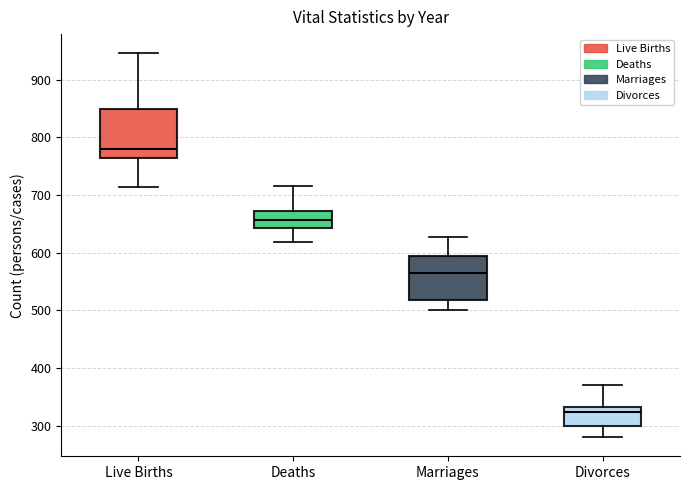

Where is the lower edge of the box for Live Births on the y-axis? The values are not printed on the chart, so give them approximately, as read against the axis.

760